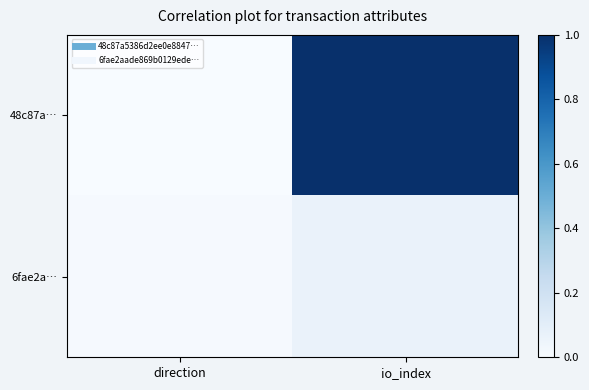

Rank the series by their average value, from lowest to highest.

6fae2a…, 48c87a…